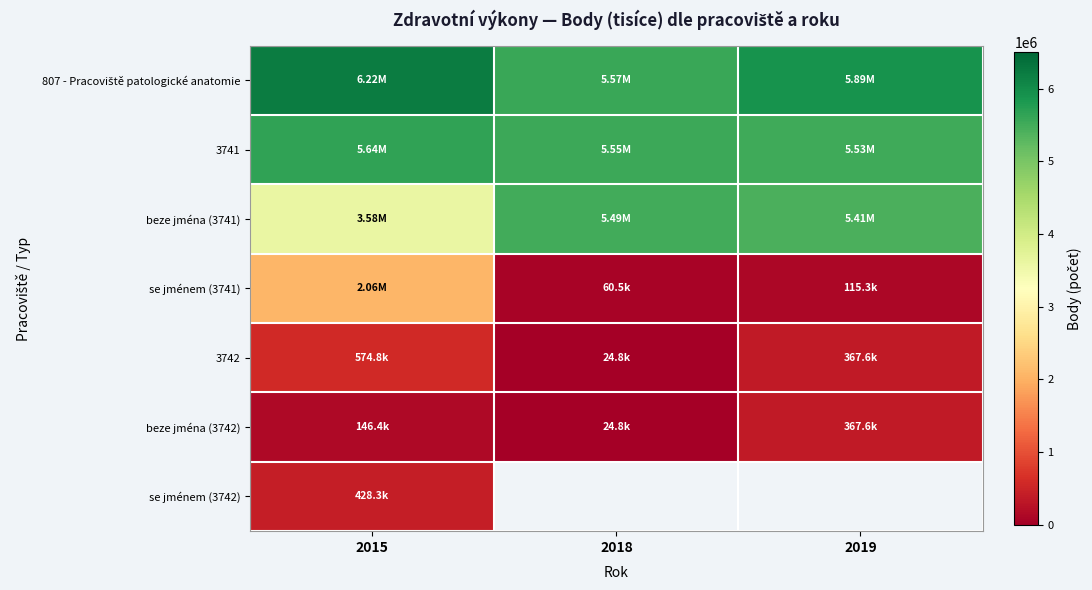

What is the spread (max minus min) of values at 2018?

5545962.0